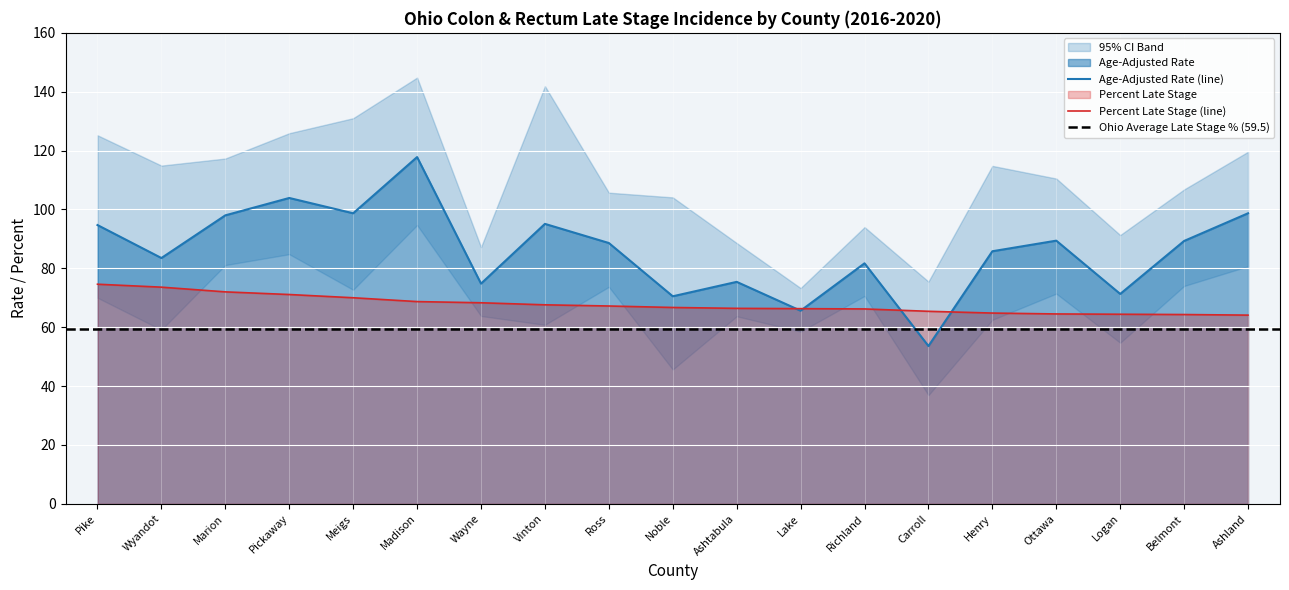

Which has a higher value, Pickaway or Marion?

Pickaway